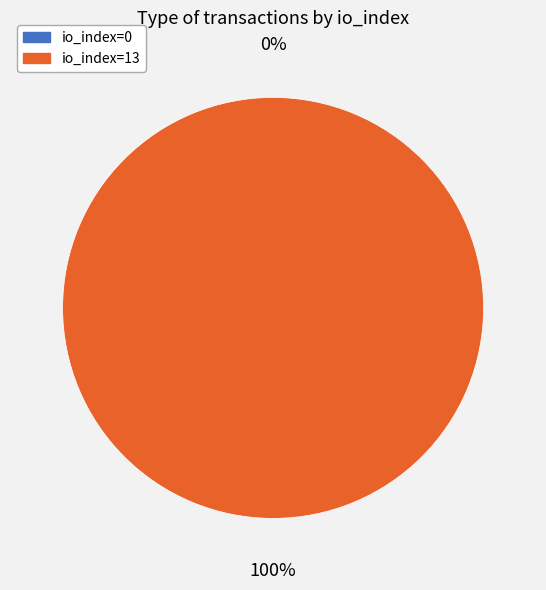

What percentage is the io_index=13 slice, to the nearest percent?

100%